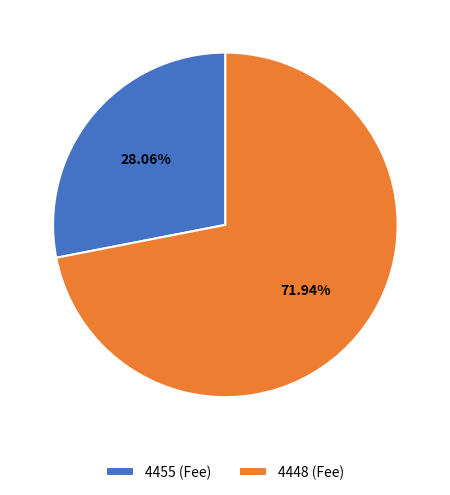

To the nearest percent, what percentage of the pie is 4448?

72%